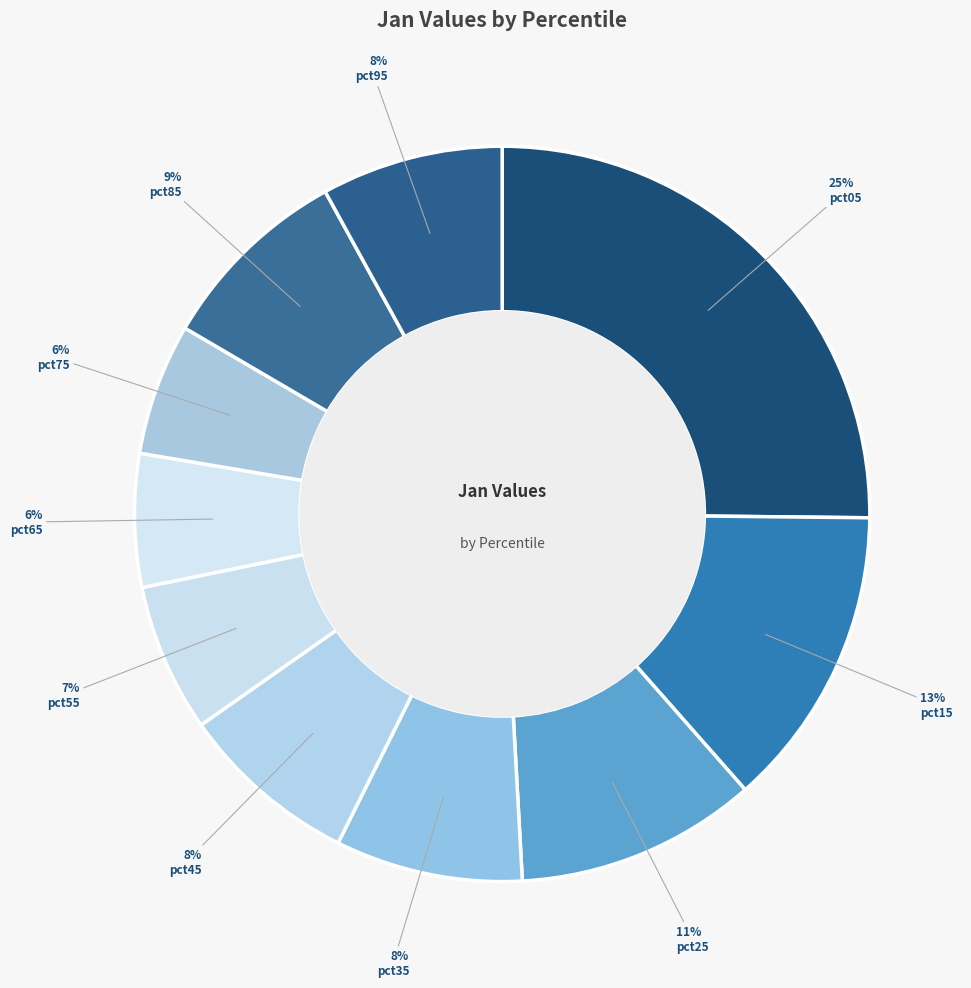

What is the smallest slice in the pie chart?

pct75